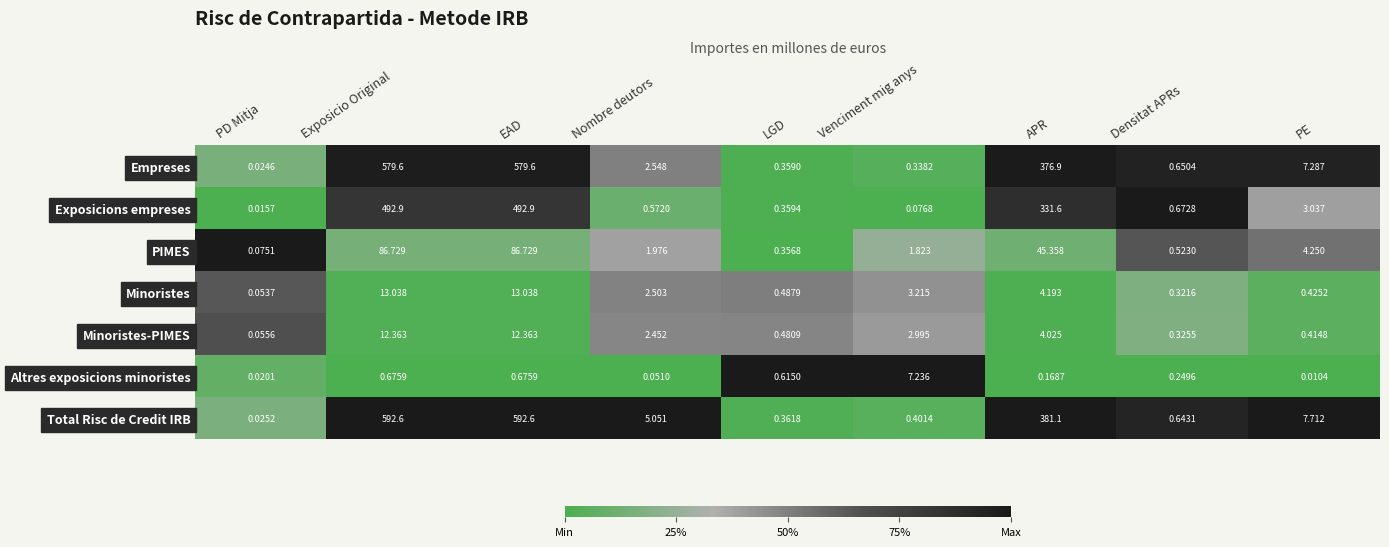

Rank the series by their maximum value, from highest to lowest.

Total Risc de Credit IRB, Empreses, Exposicions empreses, PIMES, Minoristes, Minoristes-PIMES, Altres exposicions minoristes